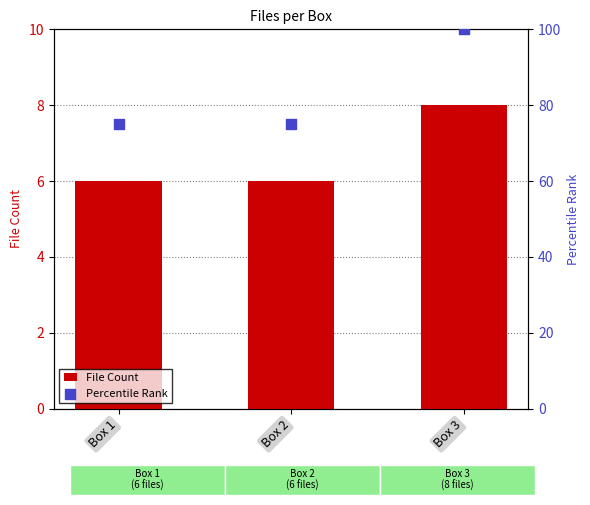

At how many categories does at least one series exceed 21?

3